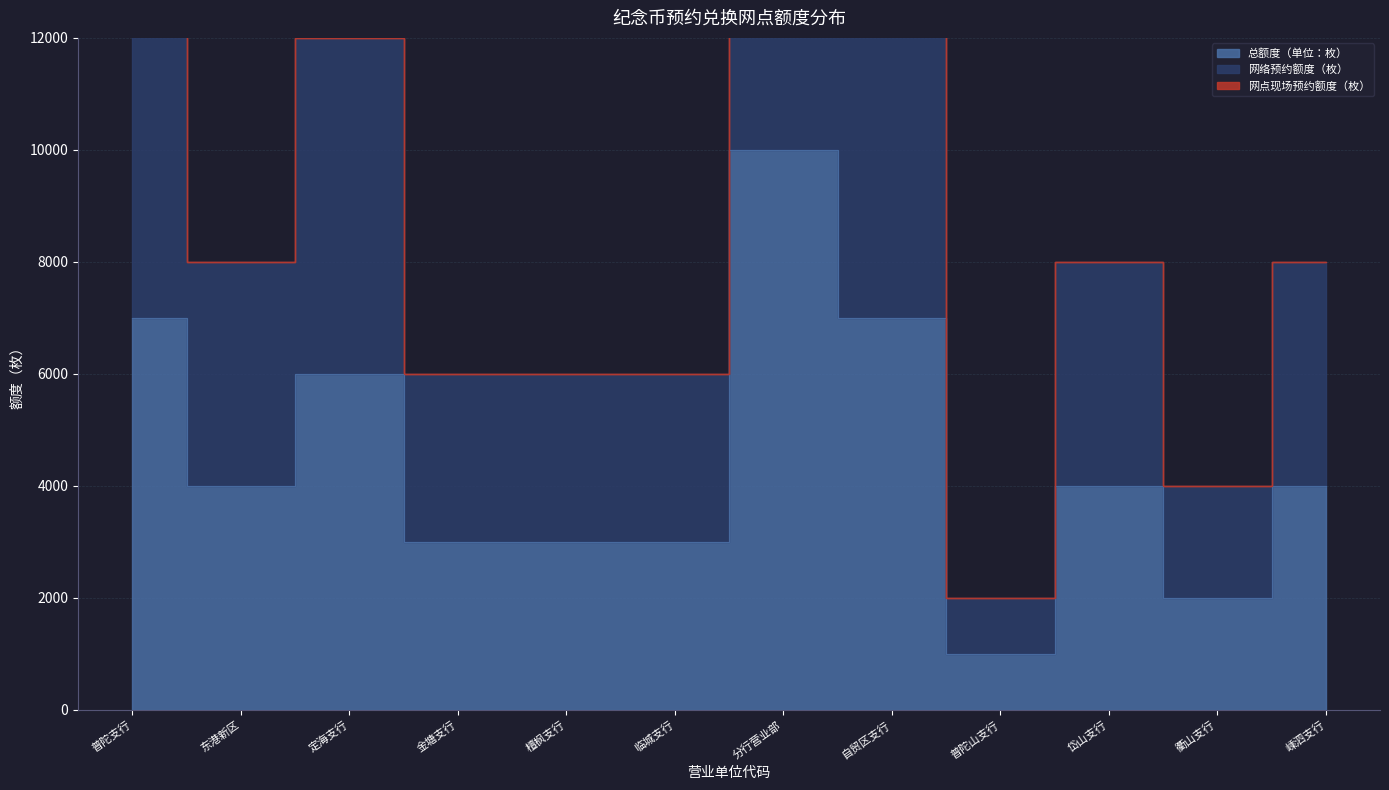

Count the 总额度（单位：枚） values in the range 3000 to 7000.

9